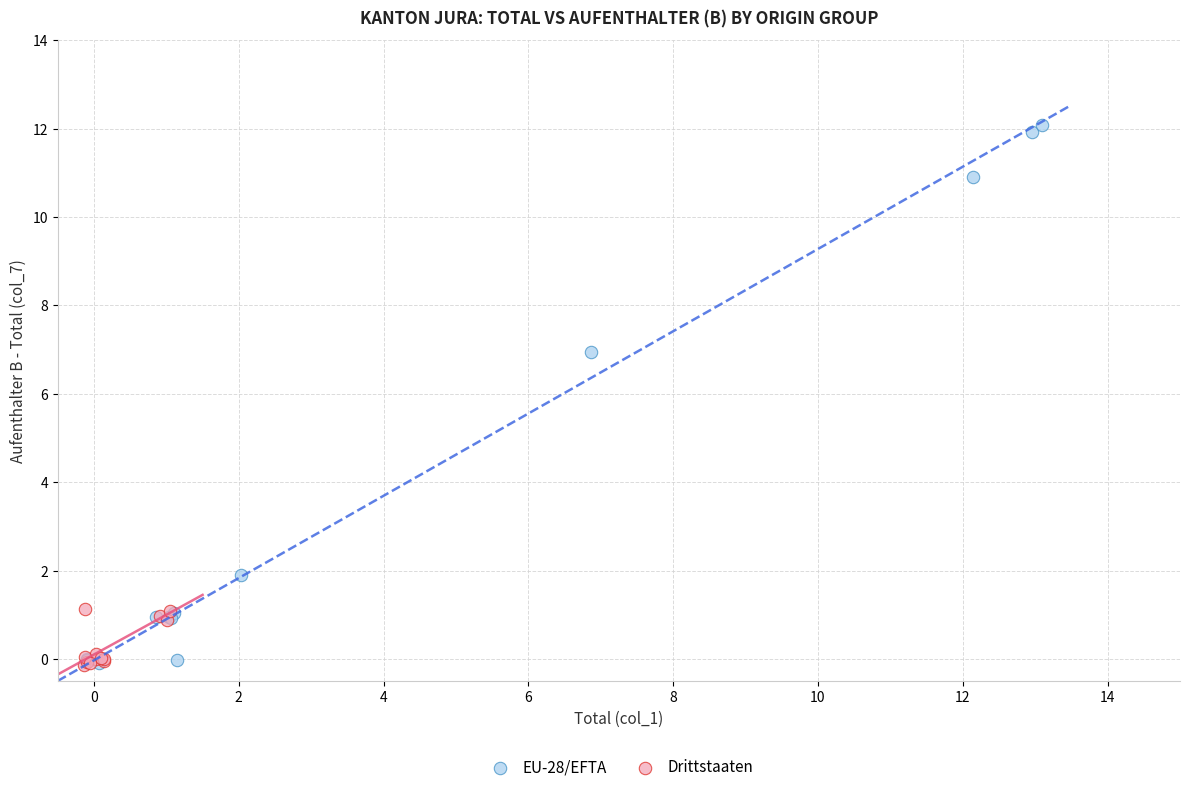

Which series has the widest spread of Y values?

EU-28/EFTA